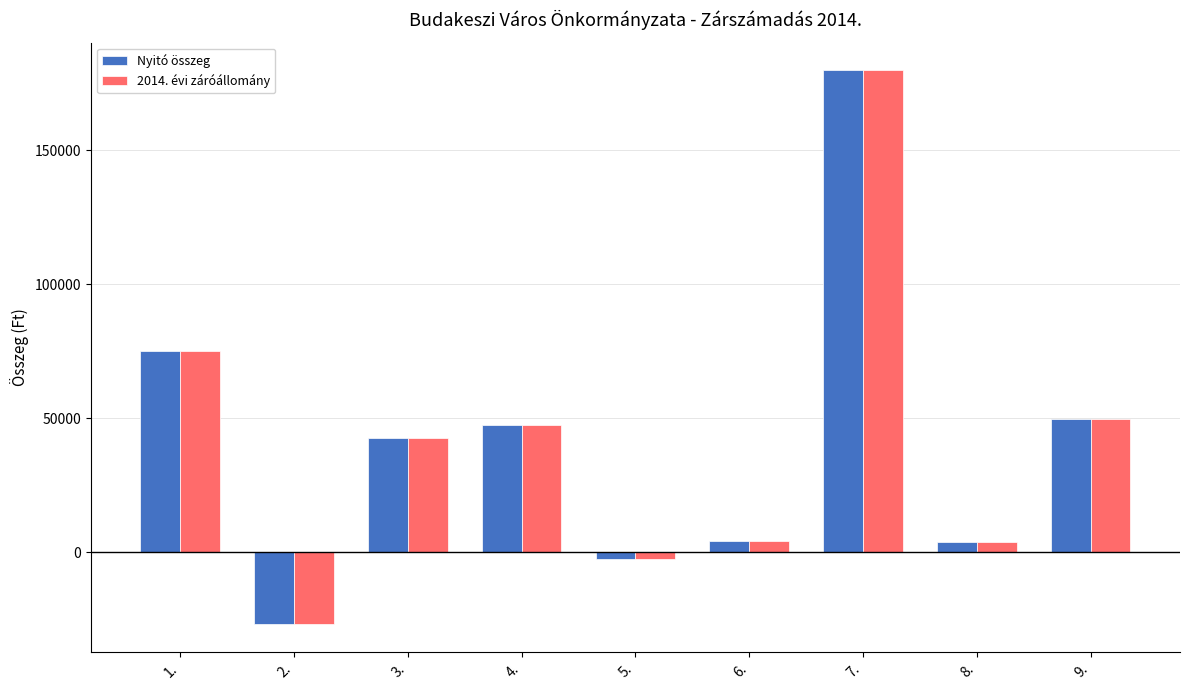

What is the label of the 4th bar from the left?

4.